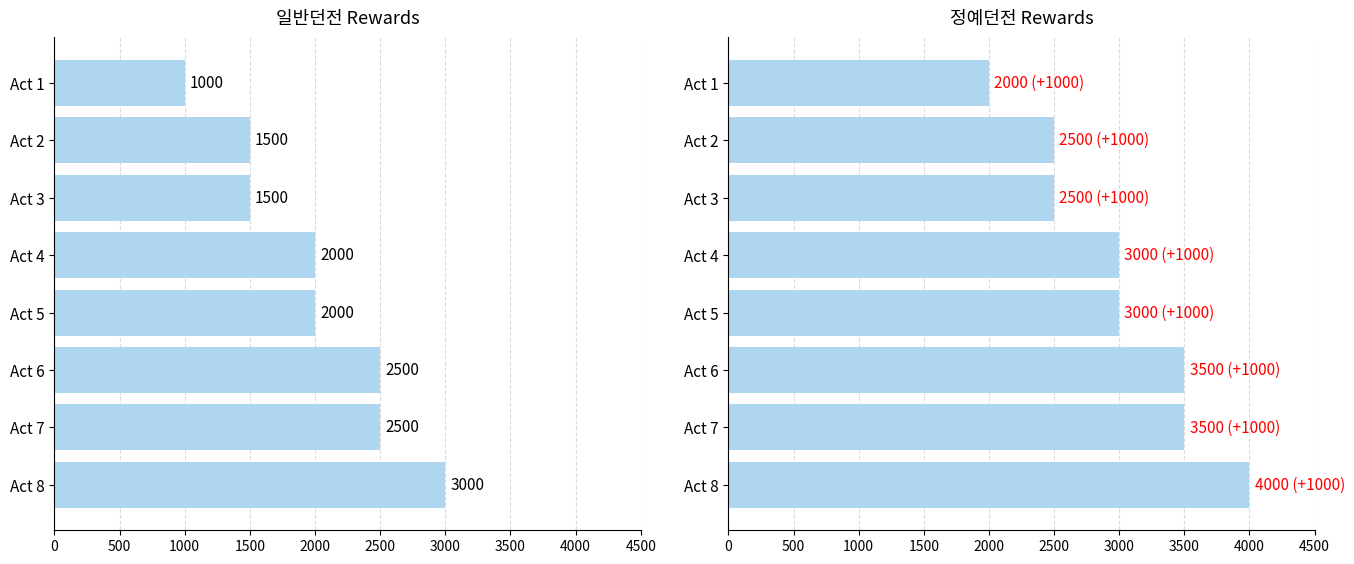

The value of 일반던전_RepeatRewardCount at Act 1 is 257. True or false?

False